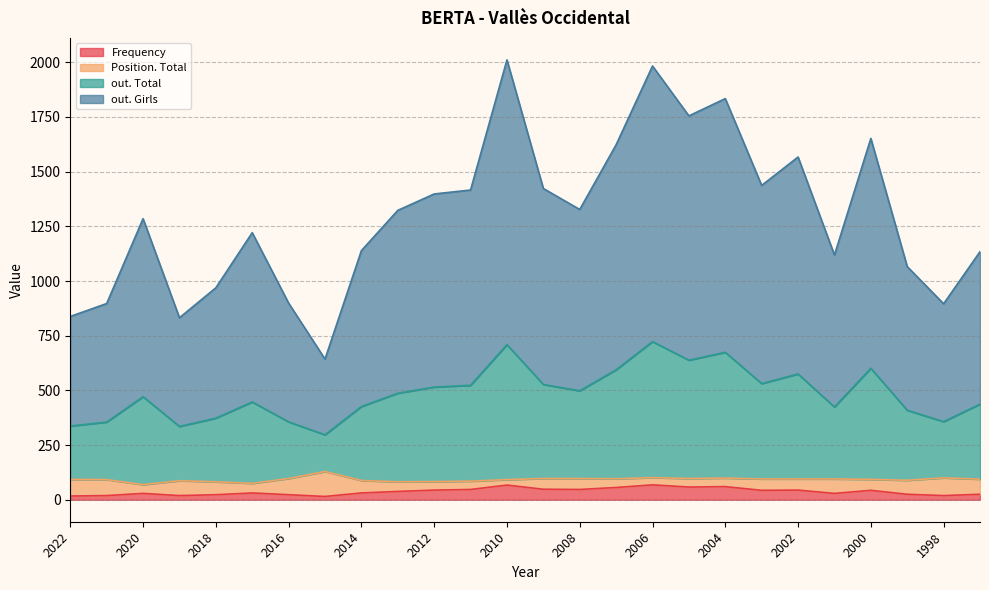

At which category is the sum across all series the highest?

2010